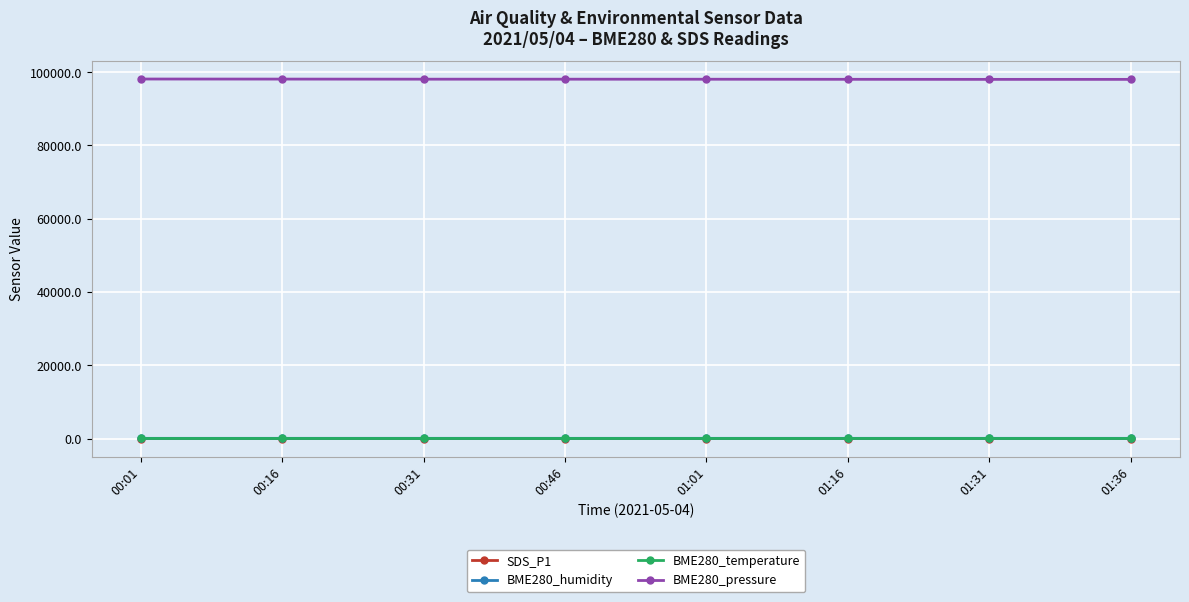

What is the greatest value displayed?

98110.1